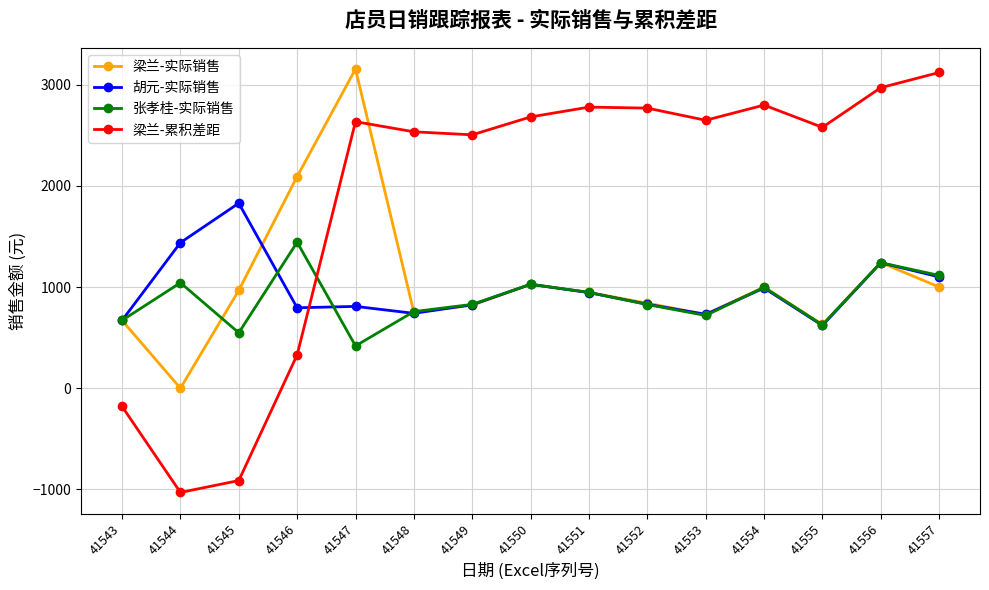

How many times do 胡元-实际销售 and 梁兰-累积差距 cross each other?

1